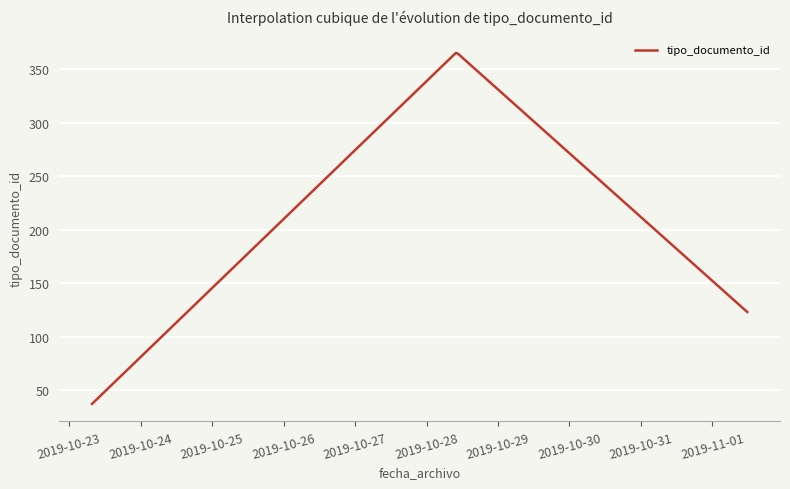

What is the difference between the maximum and minimum values?

328.4